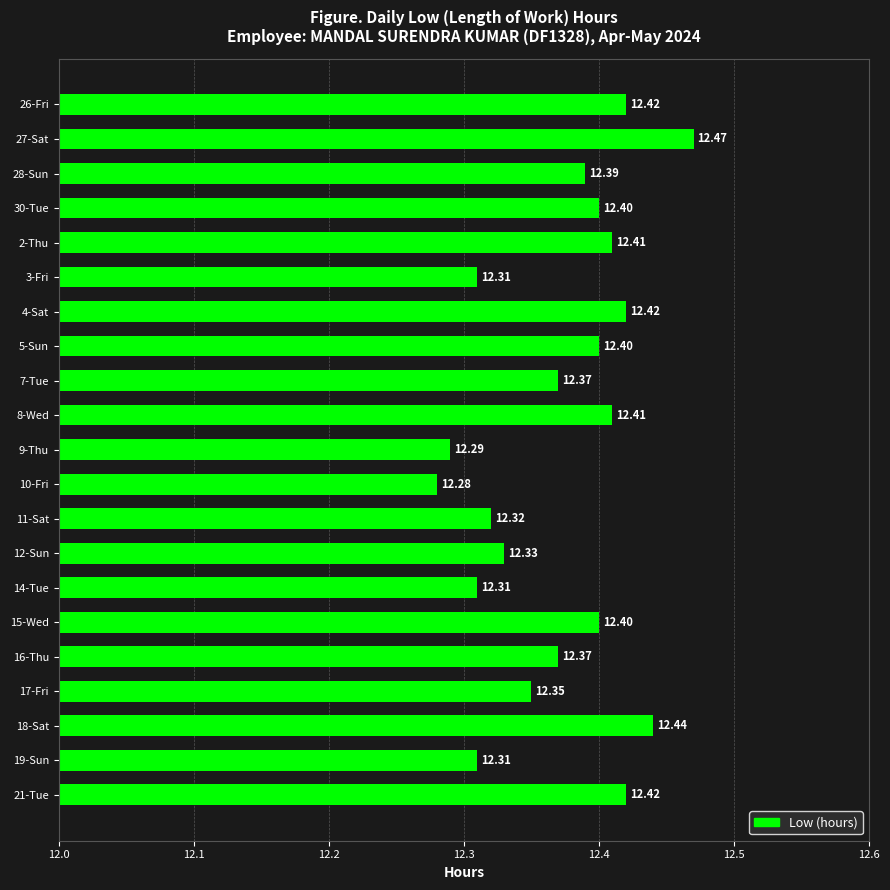

How many data points does each series have?

21